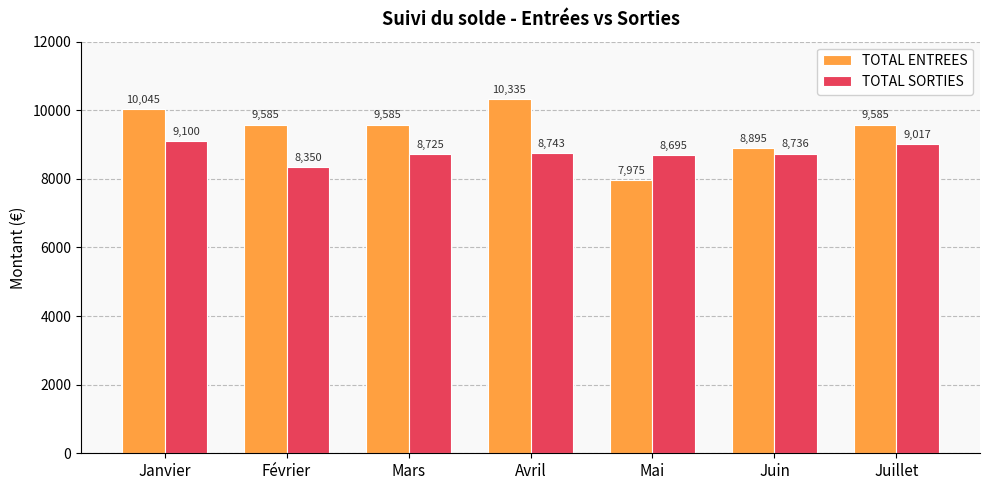

At which label does TOTAL ENTREES first exceed 9585?

Janvier